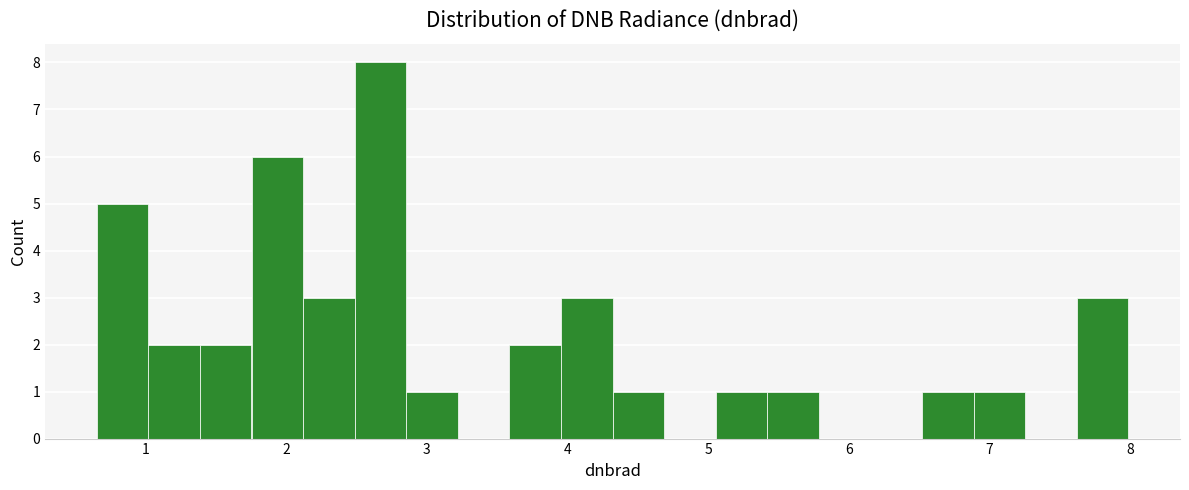

Read against the x-axis, roughly where is the centre of the tallest bar?

2.7